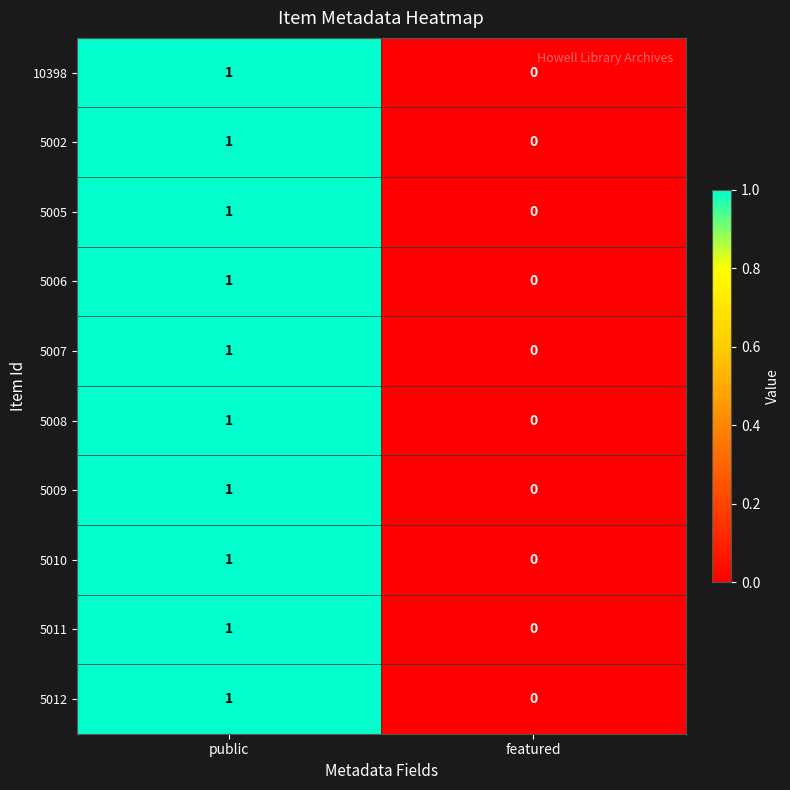

At which label does 5008 reach its peak?

public